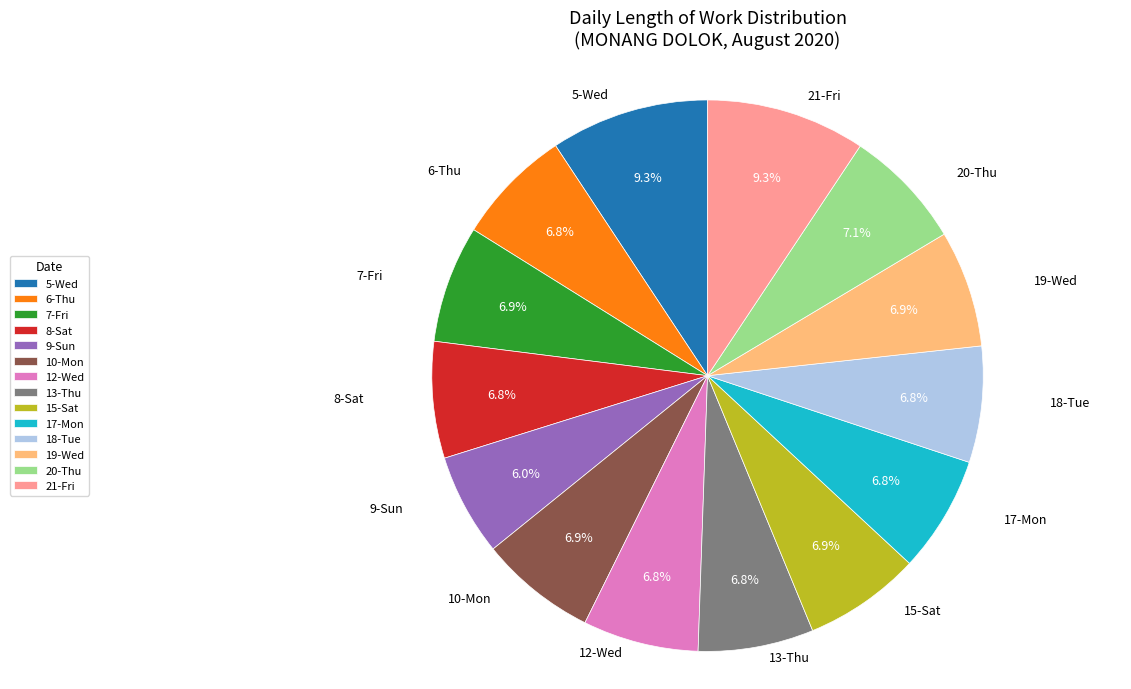

Does 9-Sun account for over 50% of the chart?

No